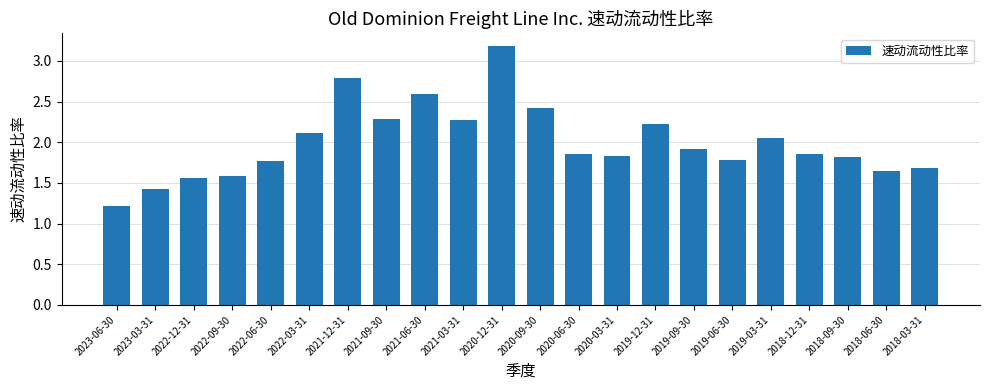

How many series are shown in this chart?

1